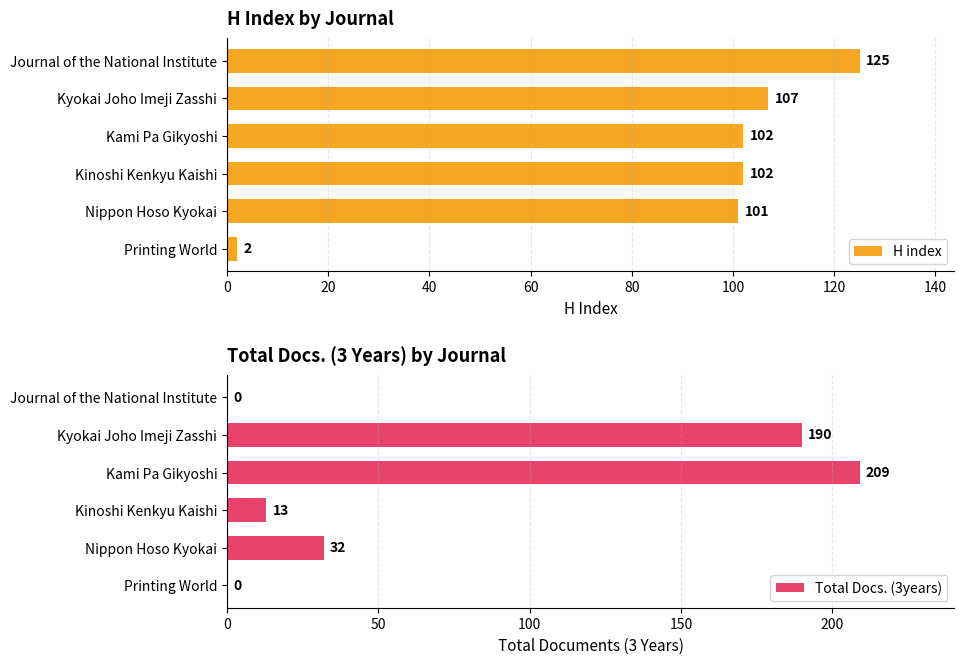

What is the sum of the H index values at Kinoshi Kenkyu Kaishi and Nippon Hoso Kyokai?

203